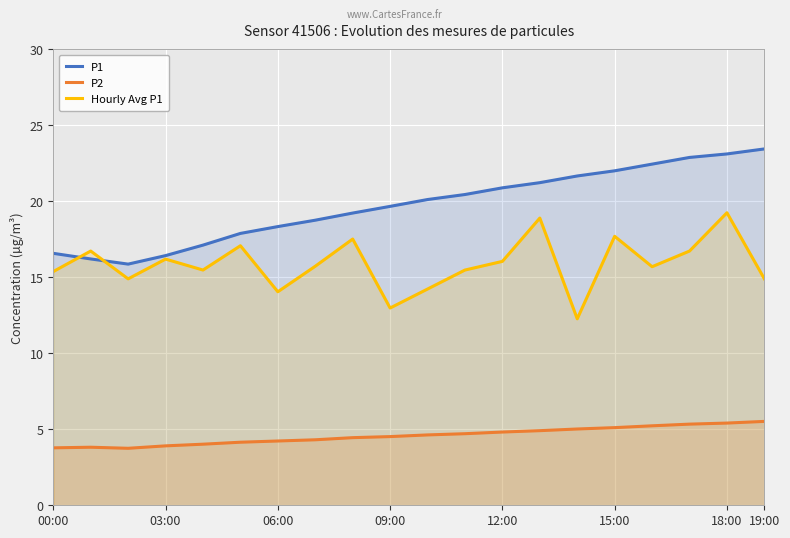

Is it true that P1 equals 16.4 at 03:00?

True